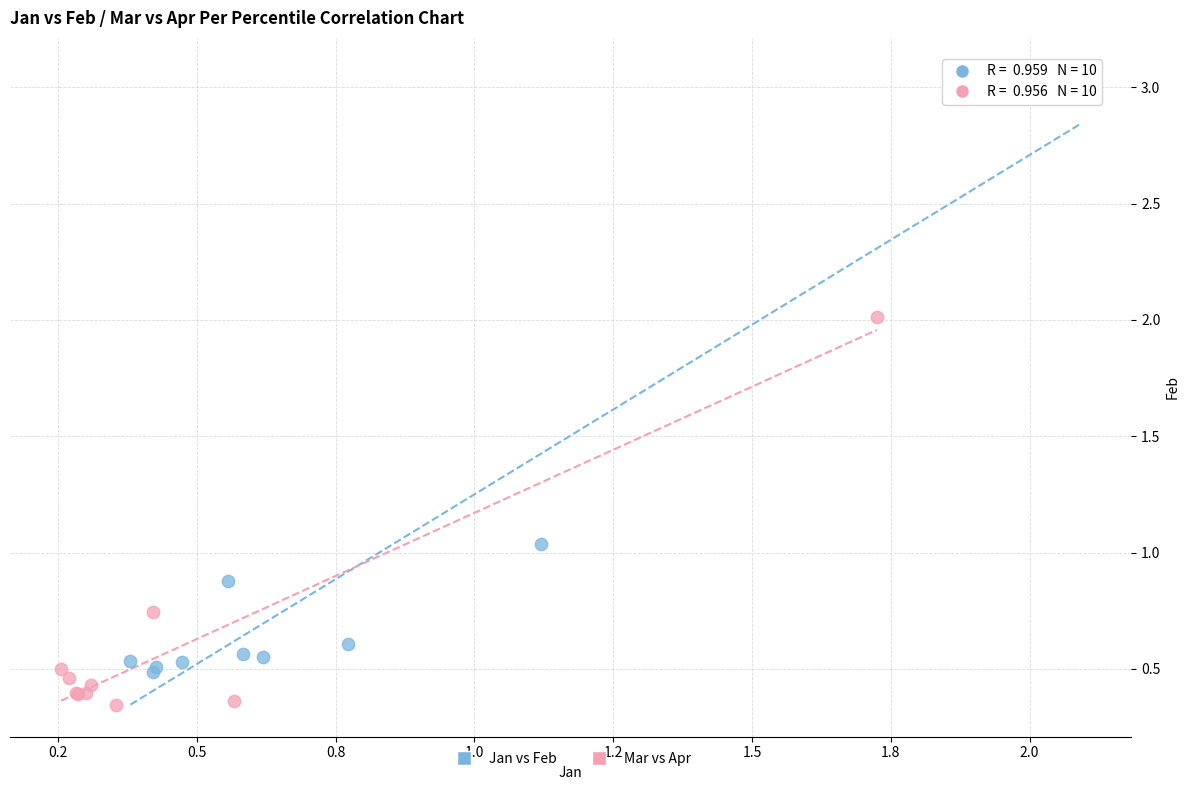

What are all the series names shown in the legend?

Jan vs Feb, Mar vs Apr